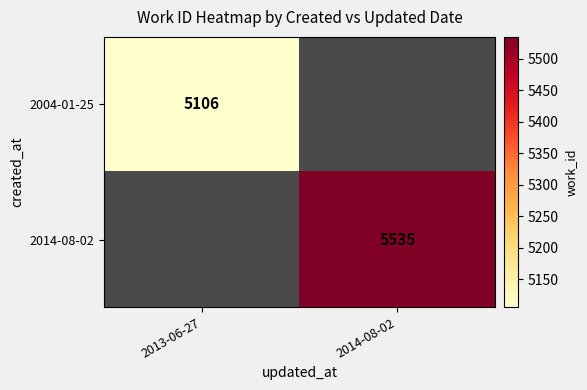

Is the value of 2004-01-25 at 2013-06-27 greater than the value of 2014-08-02 at 2014-08-02?

No